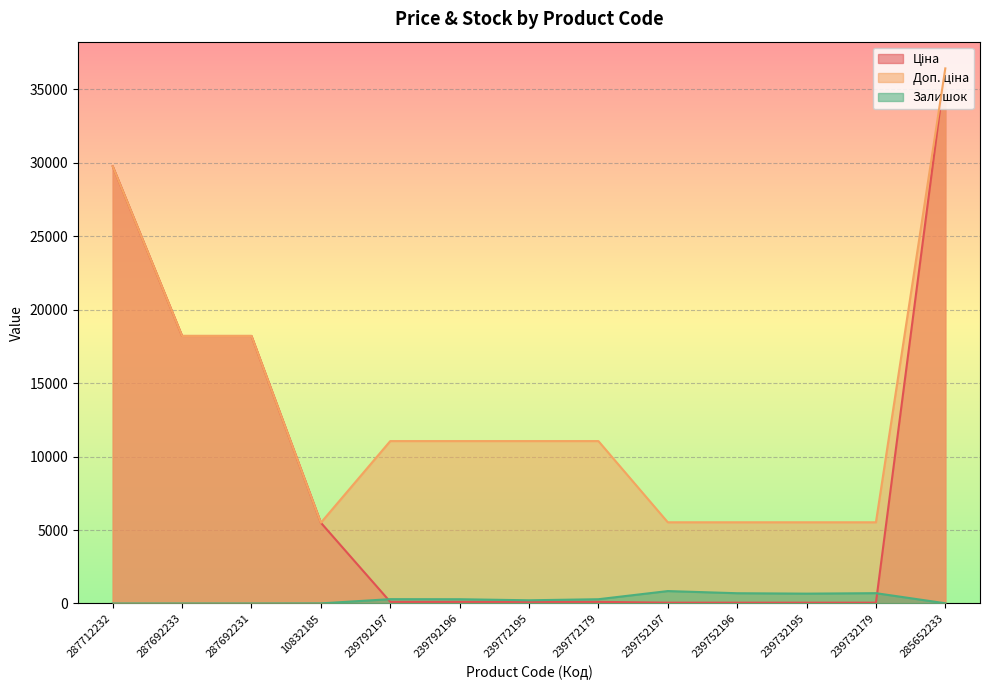

True or false: Залишок has a value of 218.0 at 239772195.

True